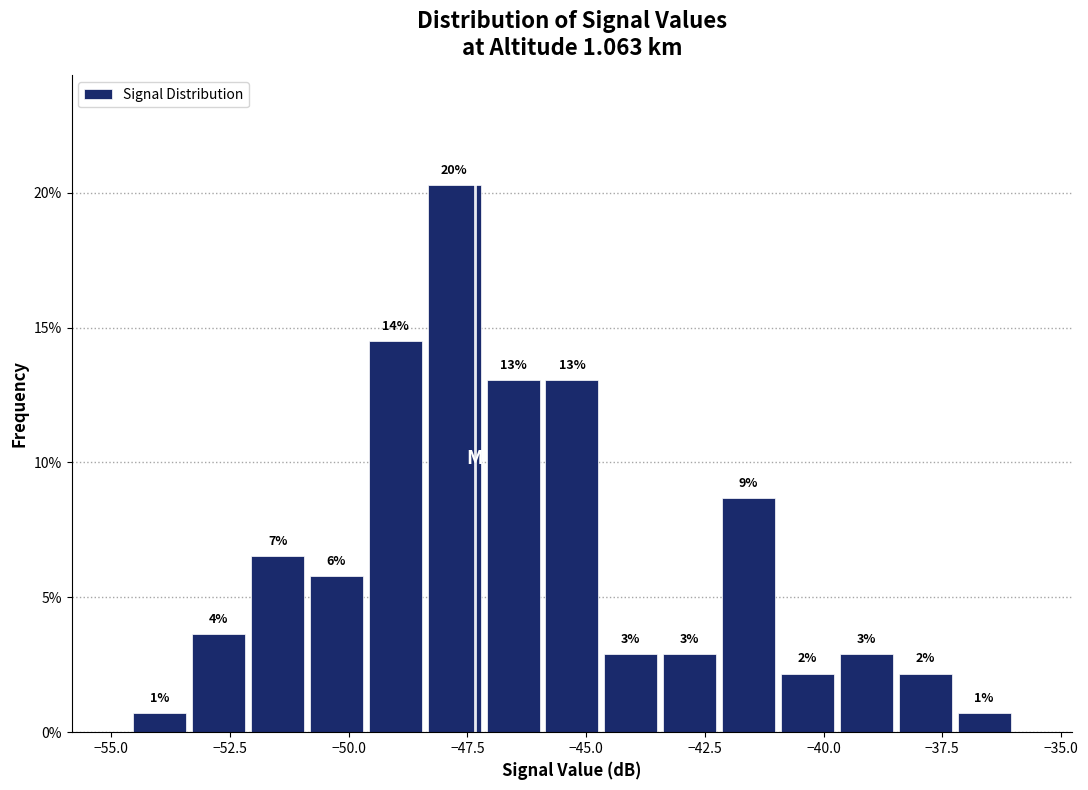

Around what value on the x-axis is the tallest bar? Give the approximate position of its centre, as read against the axis.

-48.0